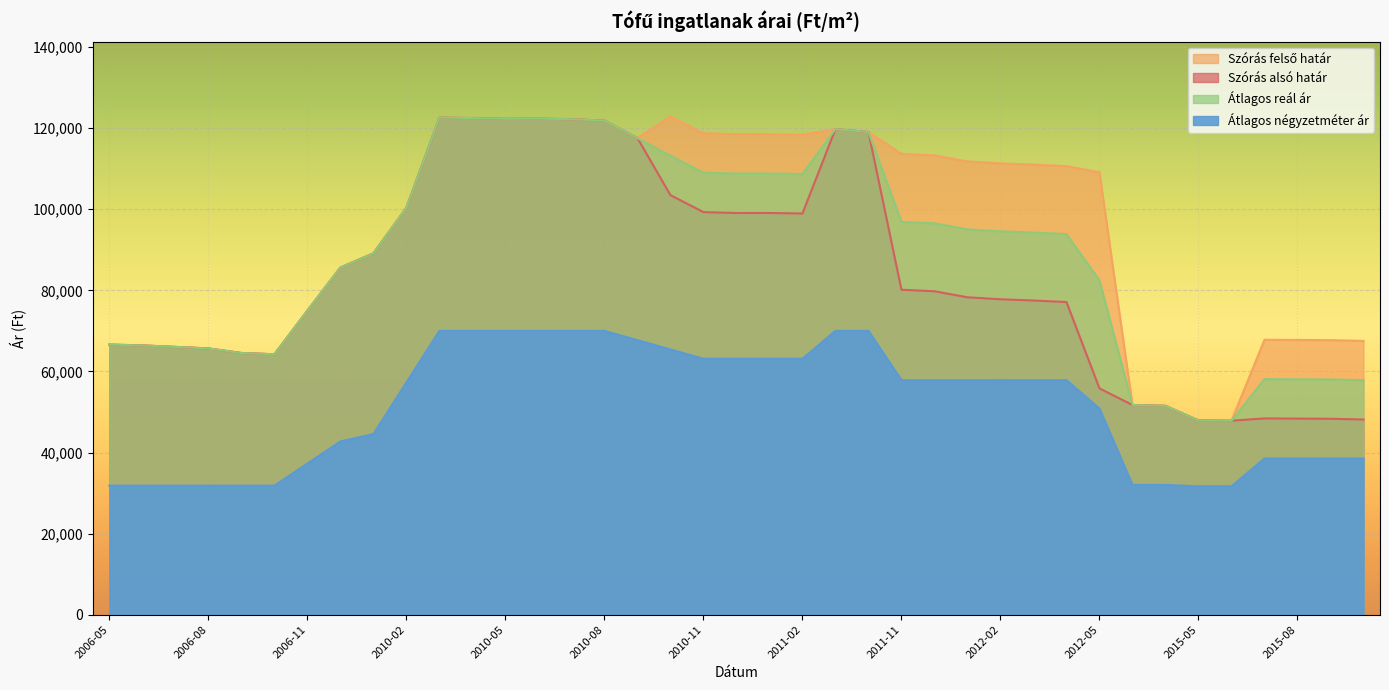

How many values in the Átlagos reál ár series exceed 94251?

19